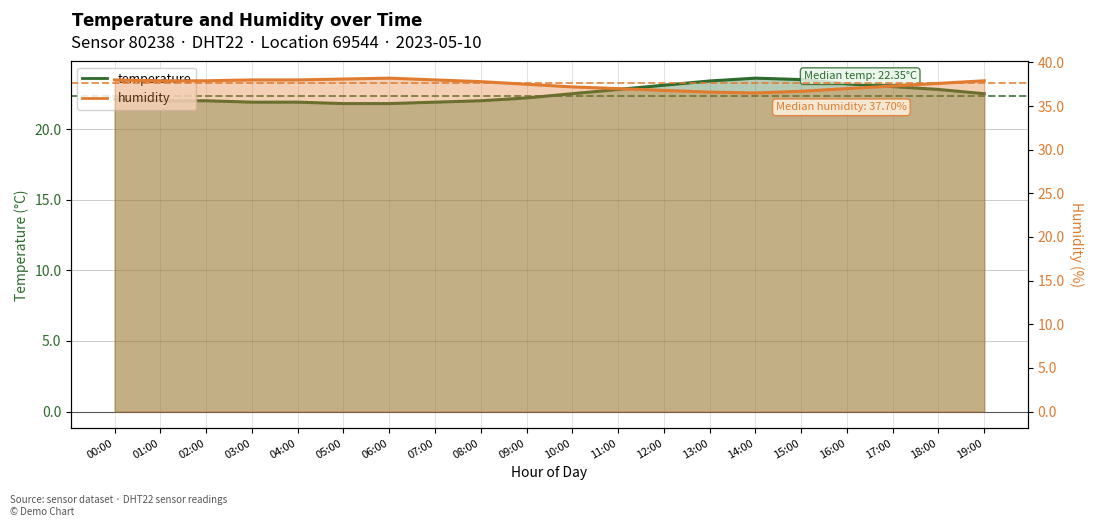

True or false: humidity and temperature cross at least once.

False